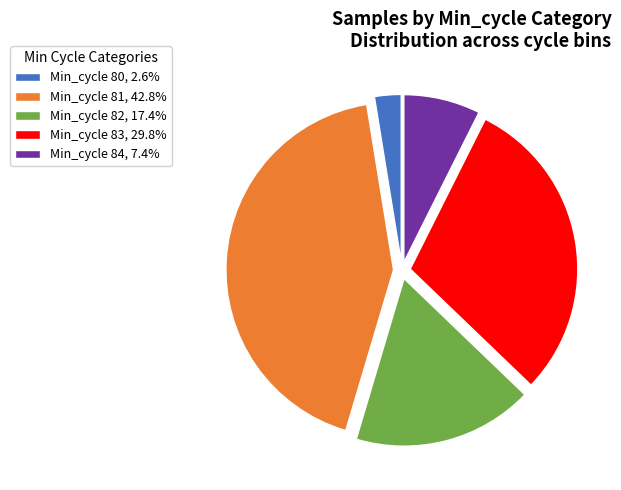

Combined, do Min_cycle 80, 2.6% and Min_cycle 81, 42.8% account for over 50%?

No